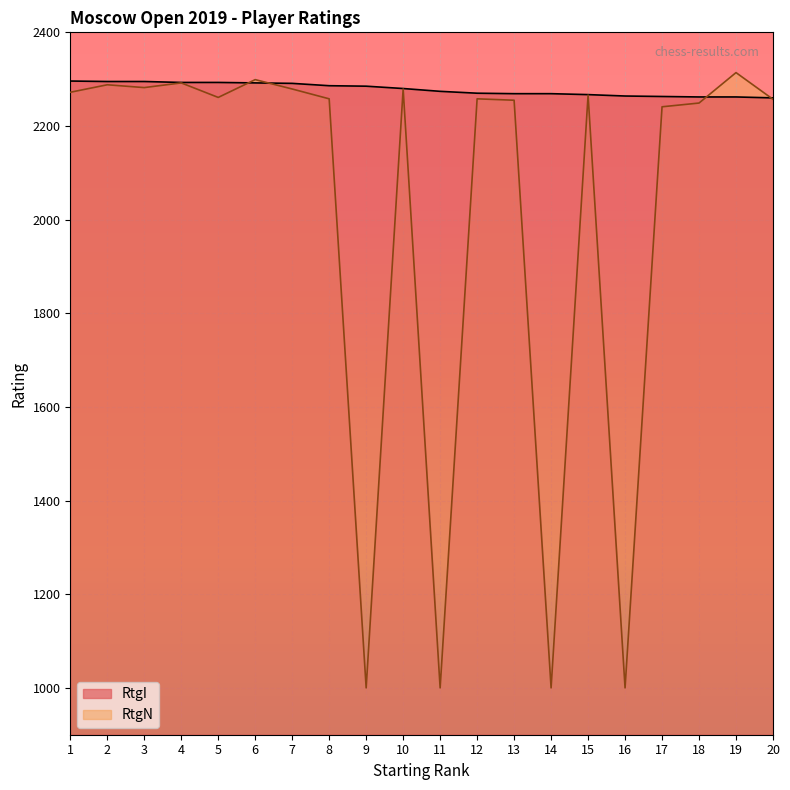

Reading left to right, list all the values displayed in this chart.

RtgI: 2296	2295	2295	2293	2293	2292	2291	2286	2285	2280	2274	2270	2269	2269	2267	2264	2263	2262	2262	2260
RtgN: 2272	2288	2282	2292	2261	2299	2279	2258	1000	2279	1000	2258	2255	1000	2266	1000	2241	2249	2314	2257